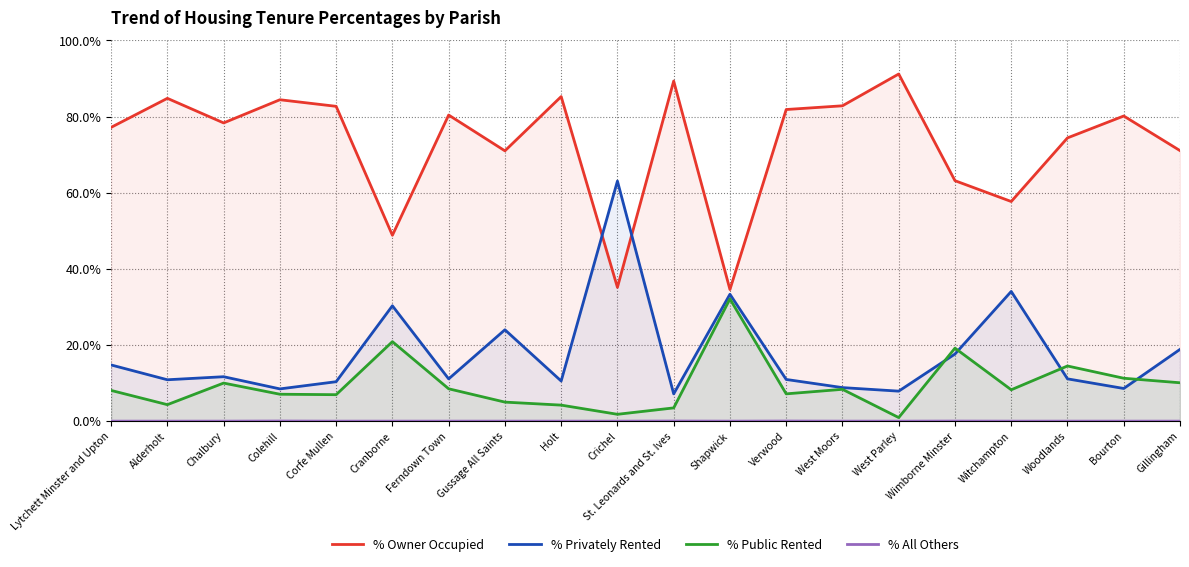

True or false: % All Others and % Public Rented cross at least once.

False